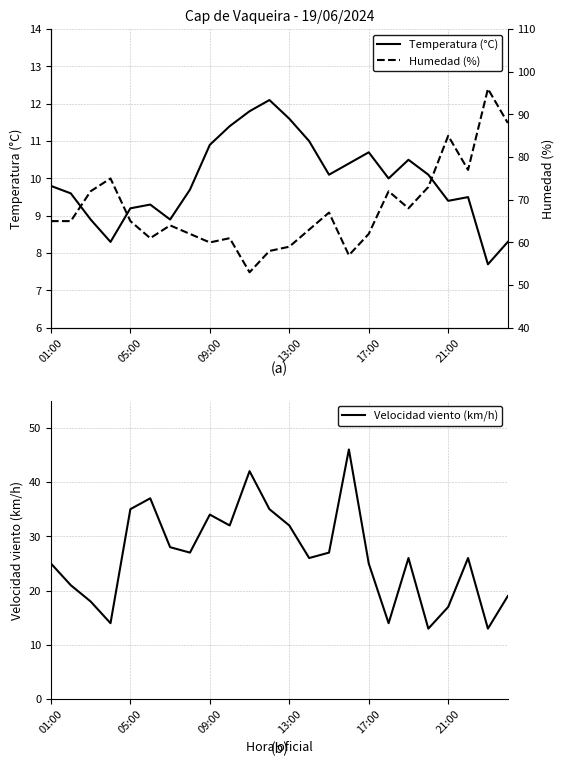

What is the sum of the Humedad (%) values at 7 and 11?

120.0